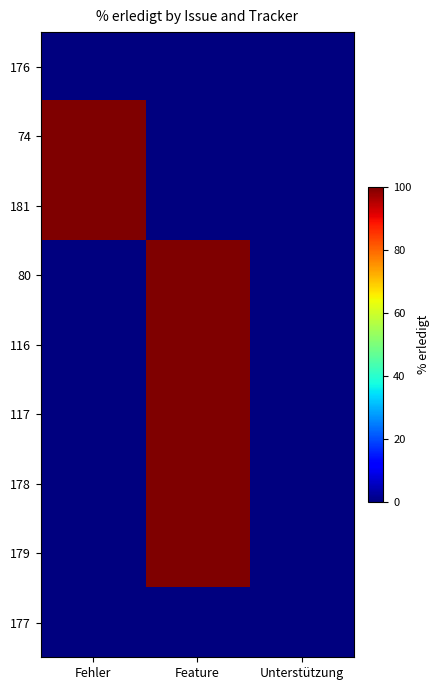

Reading left to right, extract all data points from this chart.

176: Fehler=0	Feature=0	Unterstützung=0
74: Fehler=100	Feature=0	Unterstützung=0
181: Fehler=100	Feature=0	Unterstützung=0
80: Fehler=0	Feature=100	Unterstützung=0
116: Fehler=0	Feature=100	Unterstützung=0
117: Fehler=0	Feature=100	Unterstützung=0
178: Fehler=0	Feature=100	Unterstützung=0
179: Fehler=0	Feature=100	Unterstützung=0
177: Fehler=0	Feature=0	Unterstützung=0